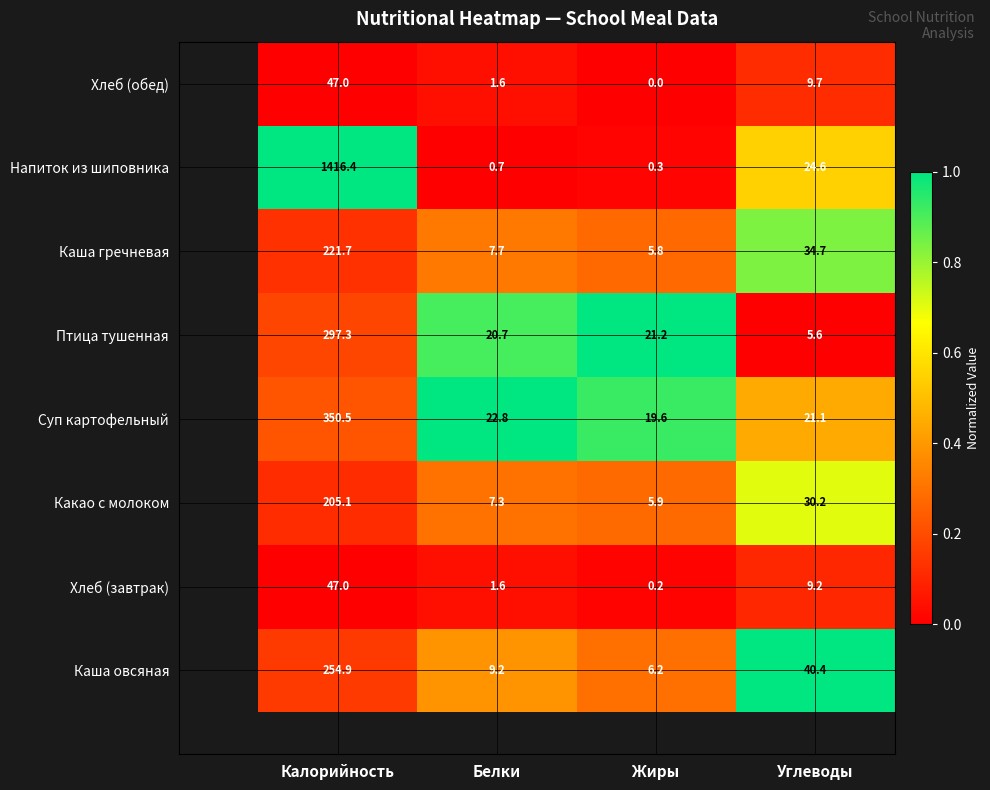

What is the difference between the highest and lowest values at Жиры?

21.2